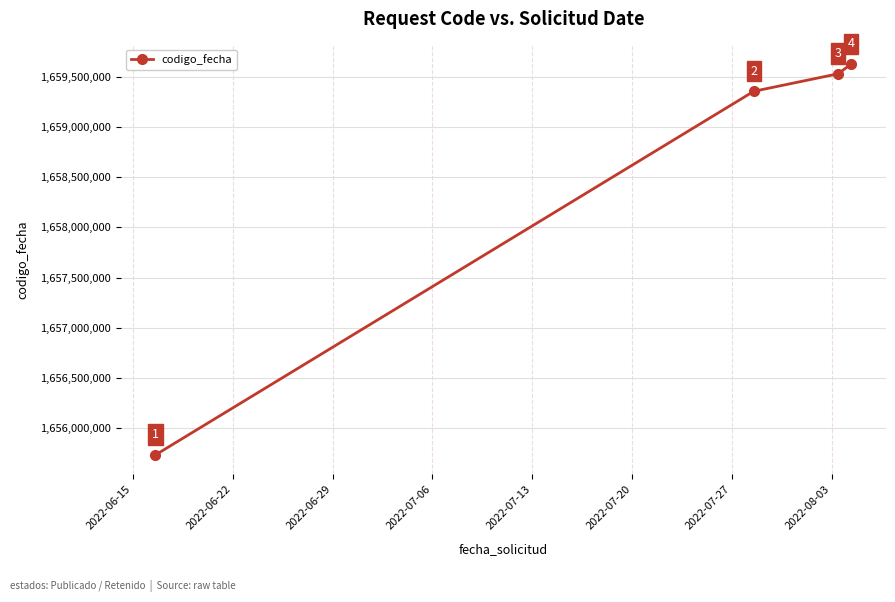

True or false: the data has more than 1 interior local peaks.

False